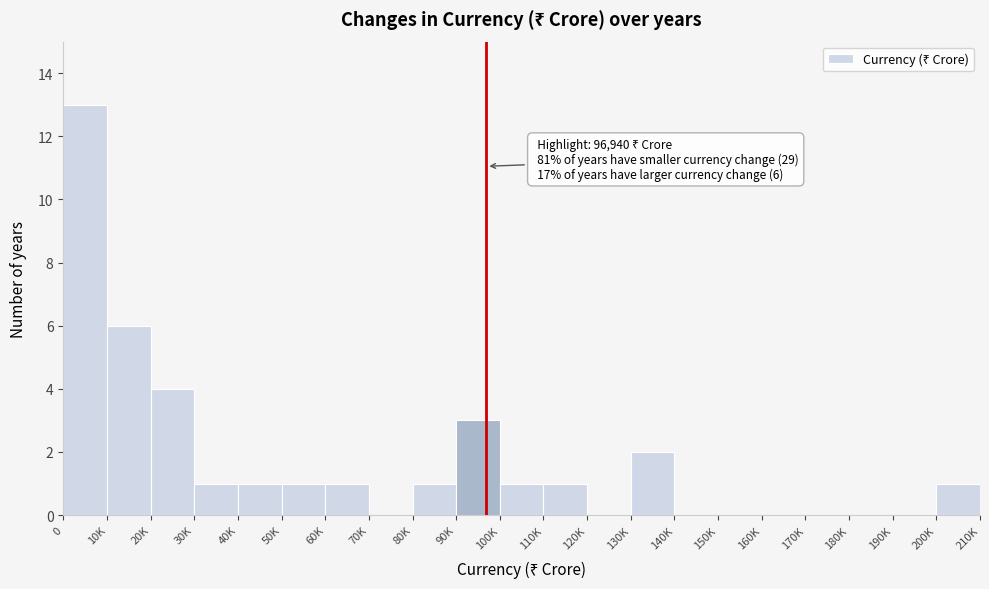

Reading left to right, what are all the values shown in this chart?

0=13	10K=6	20K=4	30K=1	40K=1	50K=1	60K=1	70K=0	80K=1	90K=3	100K=1	110K=1	120K=0	130K=2	140K=0	150K=0	160K=0	170K=0	180K=0	190K=0	200K=1